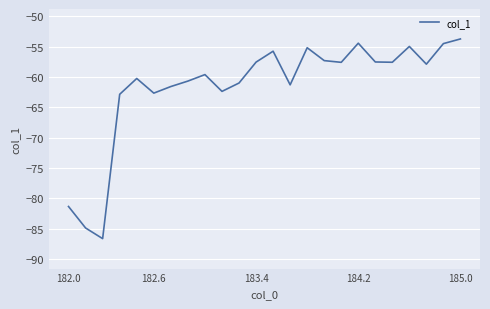

What is the minimum value shown in the chart?

-86.6